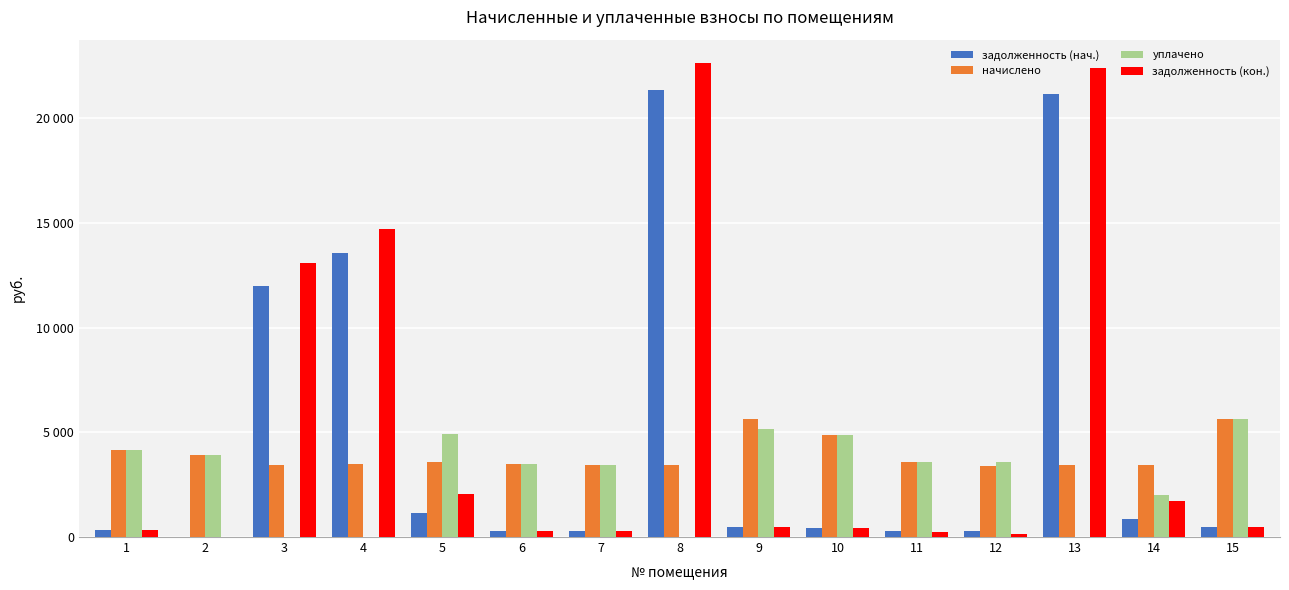

What are all the series names shown in the legend?

задолженность (нач.), начислено, уплачено, задолженность (кон.)